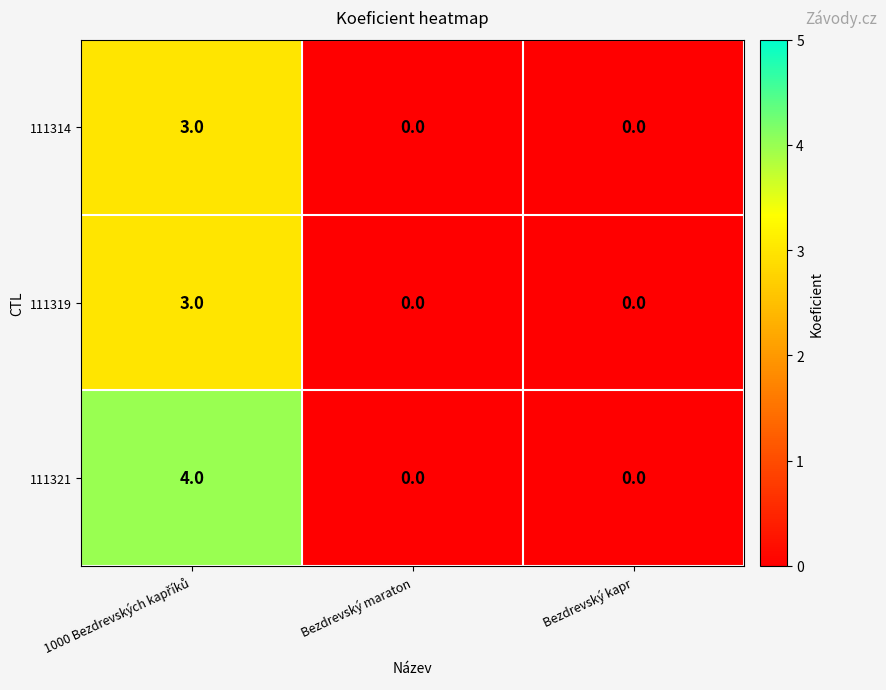

What is the maximum value shown in the chart?

4